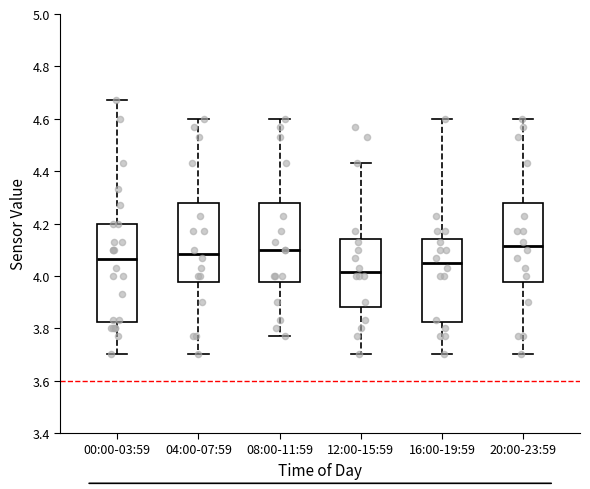

Reading left to right, read every box against the y-axis: the position of its median line, the range the box covers, and the ends of its whiskers. The values are not printed on the chart, so give them approximately, as read against the axis.

00:00-03:59: median 4.06, box 3.82 to 4.20, whiskers 3.70 to 4.68
04:00-07:59: median 4.08, box 3.98 to 4.28, whiskers 3.70 to 4.60
08:00-11:59: median 4.10, box 3.98 to 4.28, whiskers 3.78 to 4.60
12:00-15:59: median 4.02, box 3.88 to 4.14, whiskers 3.70 to 4.44
16:00-19:59: median 4.06, box 3.82 to 4.14, whiskers 3.70 to 4.60
20:00-23:59: median 4.12, box 3.98 to 4.28, whiskers 3.70 to 4.60